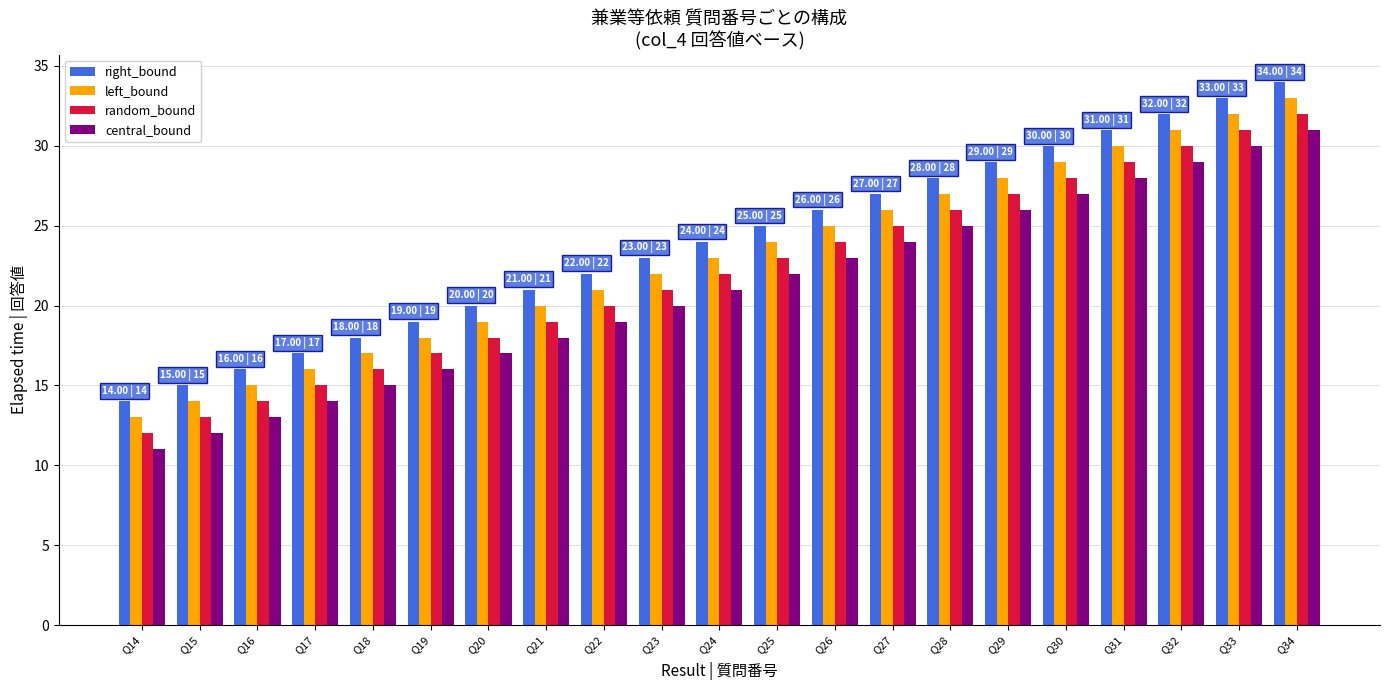

Read the right_bound value at Q27.

27